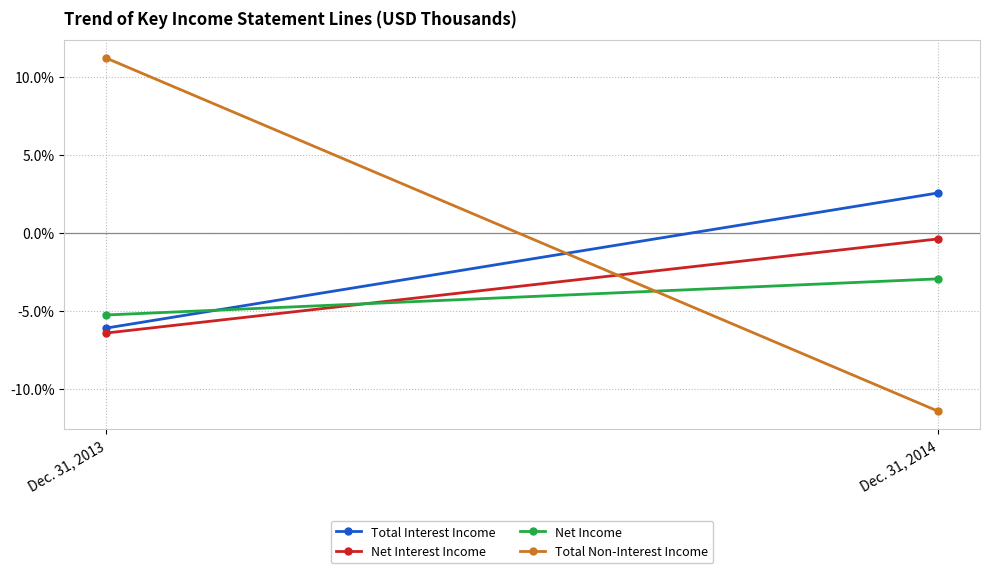

What is the value of the Total Interest Income point at the 1st from the left?

-6.1